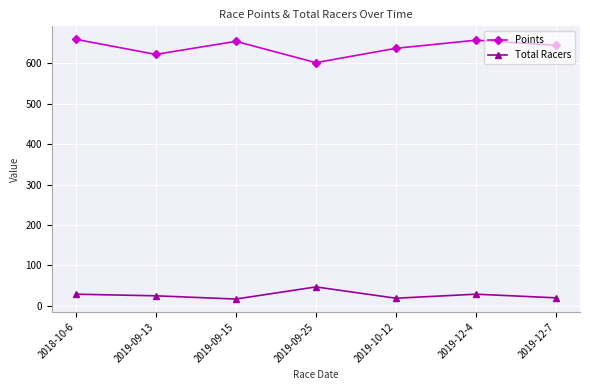

True or false: Total Racers and Points intersect in this chart.

False